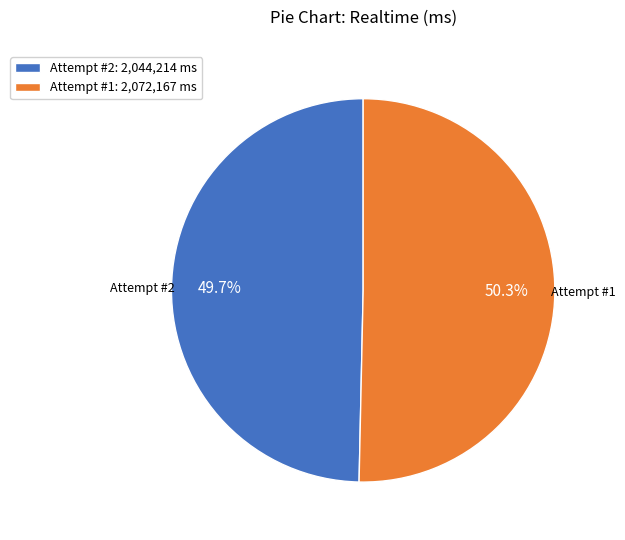

Which category accounts for the majority?

Attempt #1